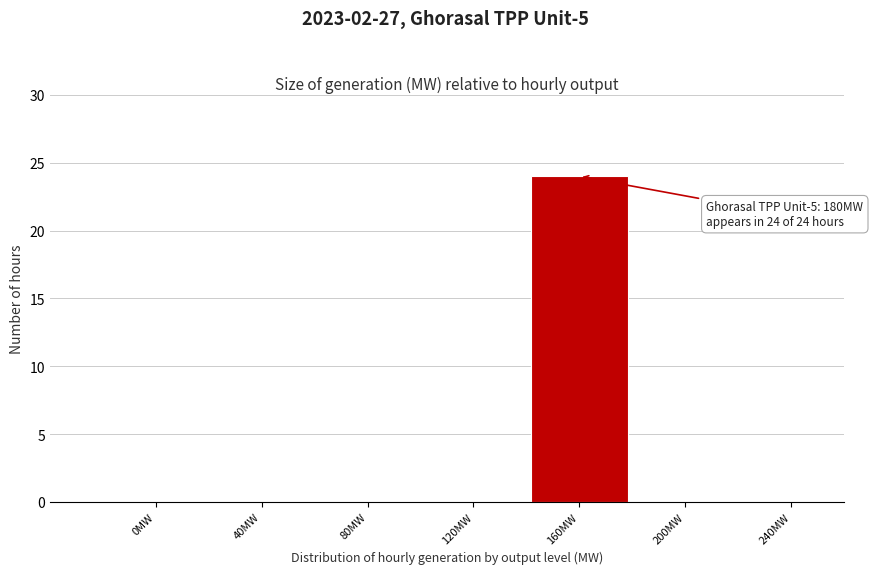

Reading right to left, extract all data points from this chart.

240MW=0	200MW=0	160MW=24	120MW=0	80MW=0	40MW=0	0MW=0